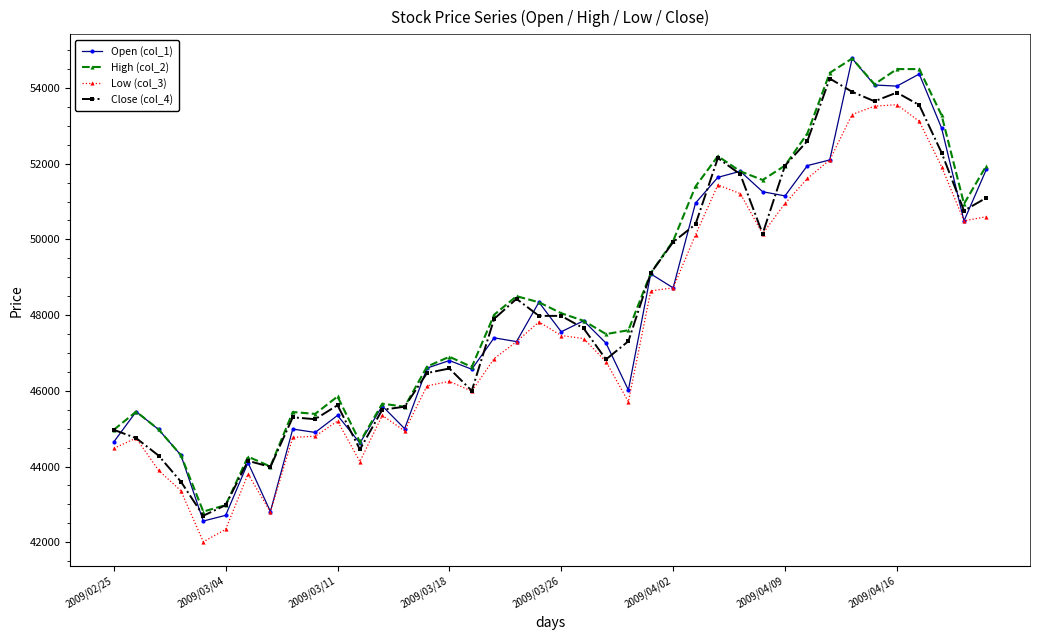

True or false: Close (col_4) has more than 0 points higher than both neighbors.

True